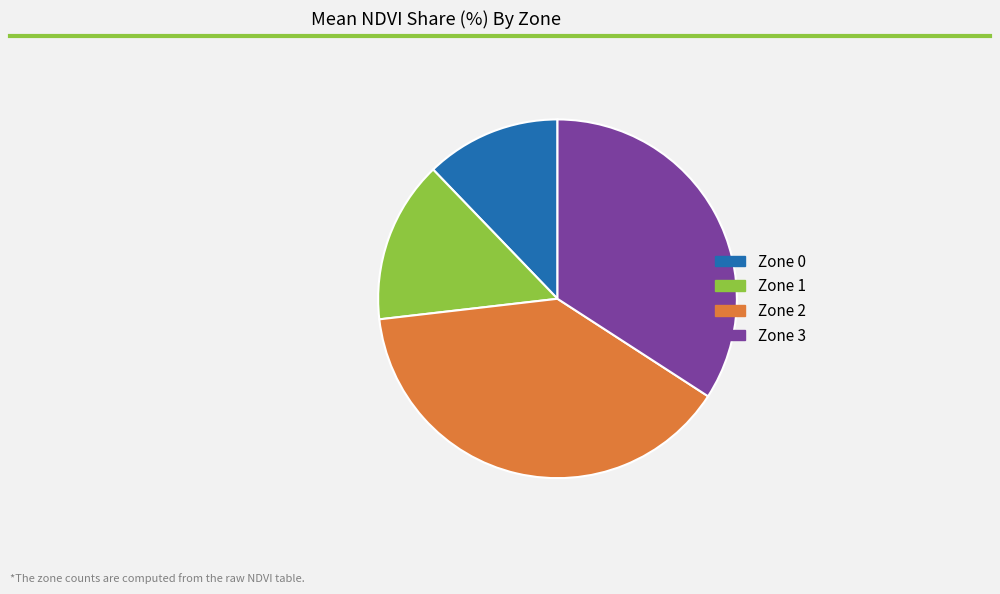

True or false: Zone 1 accounts for 30% of the total.

False